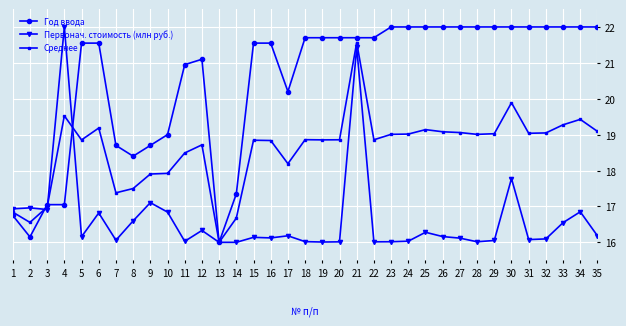

How many lines are shown in the chart?

3